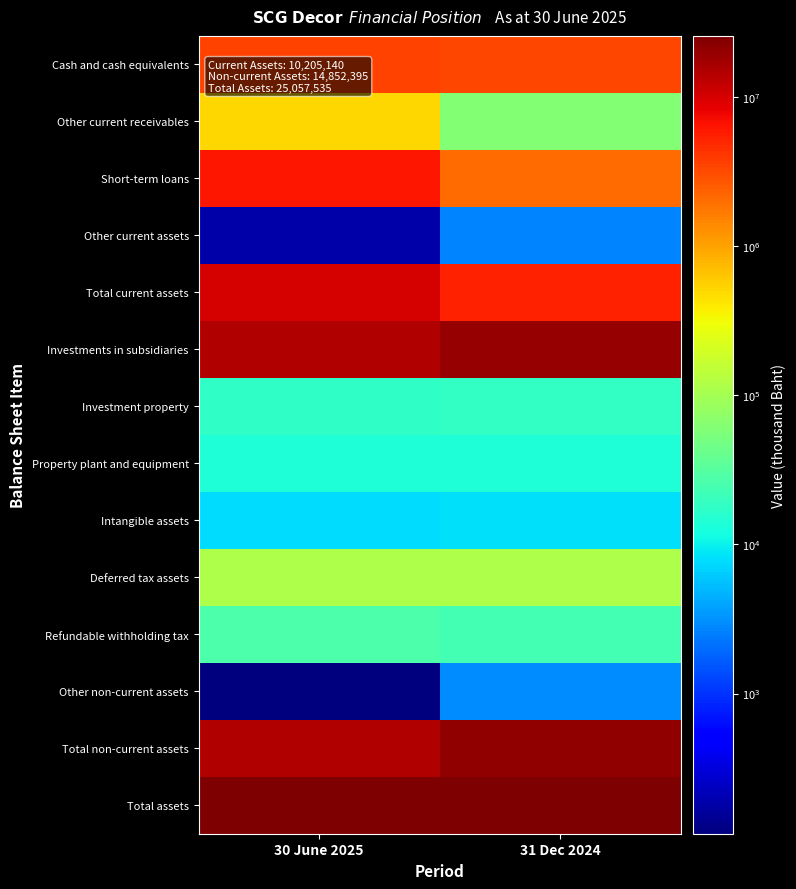

What is the spread (max minus min) of values at 31 Dec 2024?

25615786